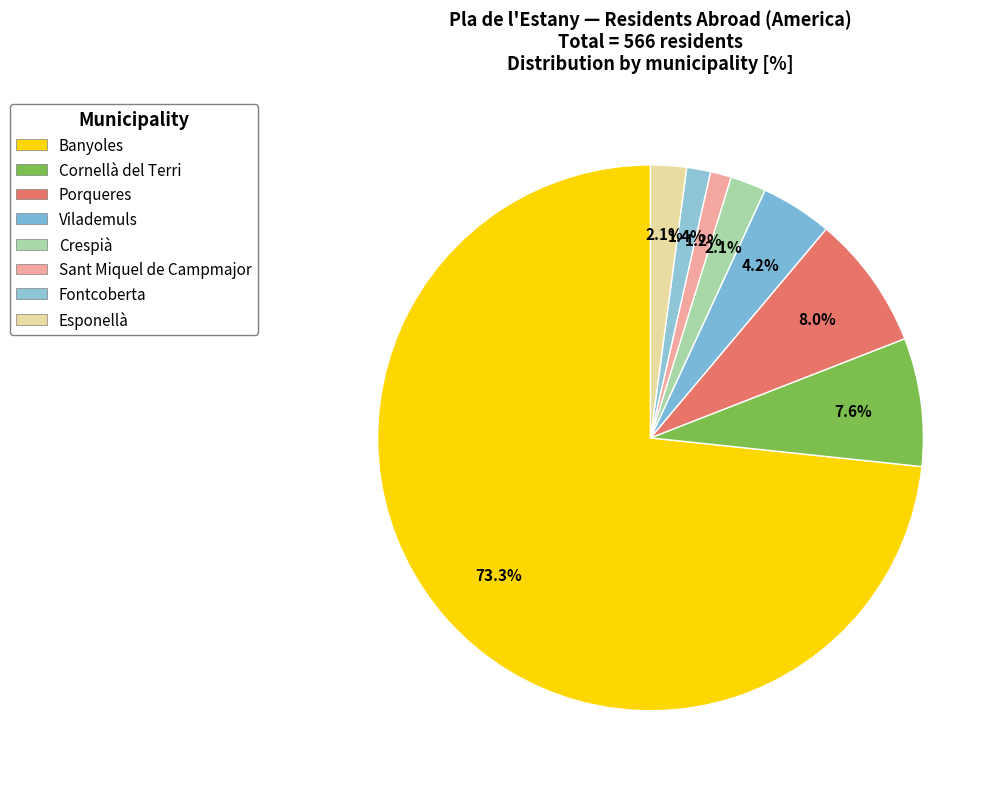

Count the number of slices in the pie.

8